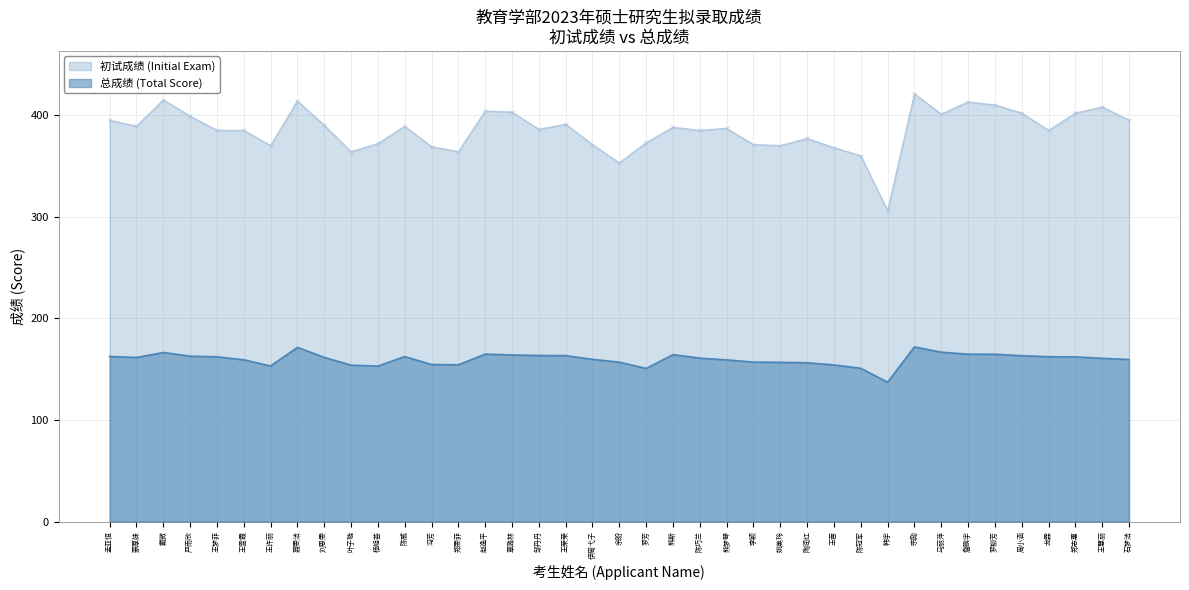

What are all the series names shown in the legend?

初试成绩 (Initial Exam), 总成绩 (Total Score)